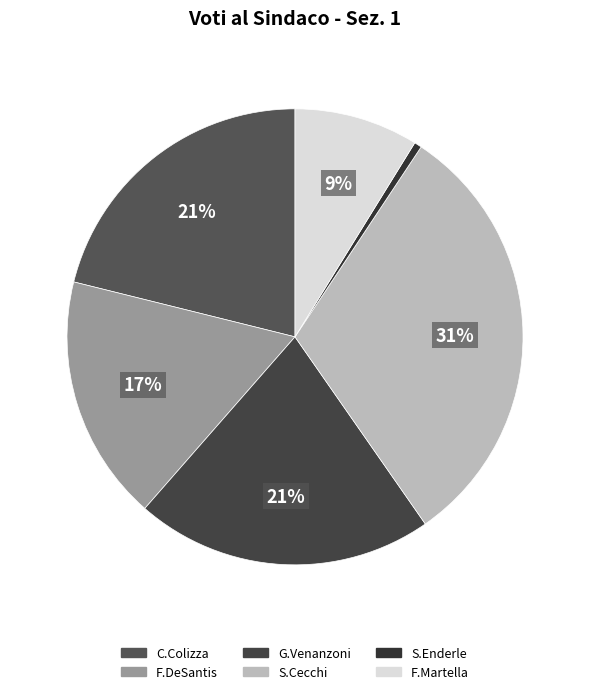

The F.Martella slice represents 9% of the pie. True or false?

True